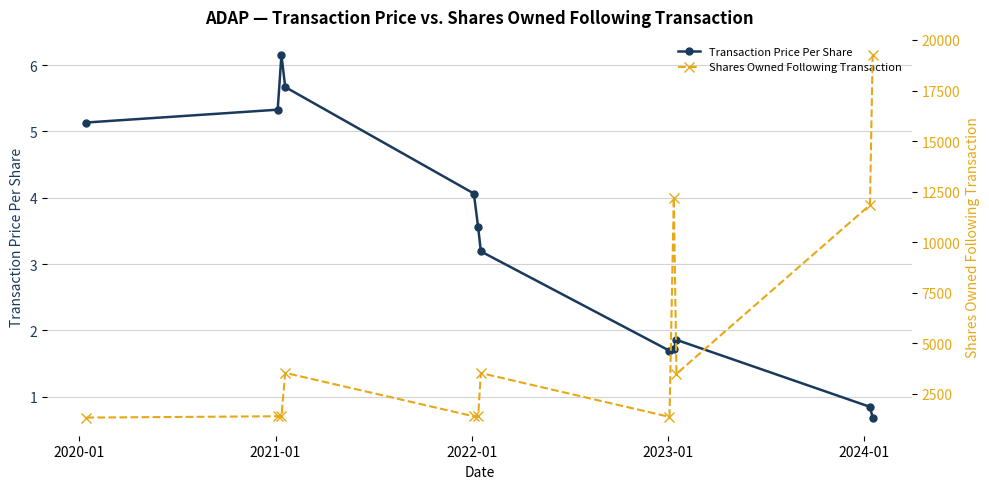

True or false: Transaction Price Per Share and Shares Owned Following Transaction intersect in this chart.

False